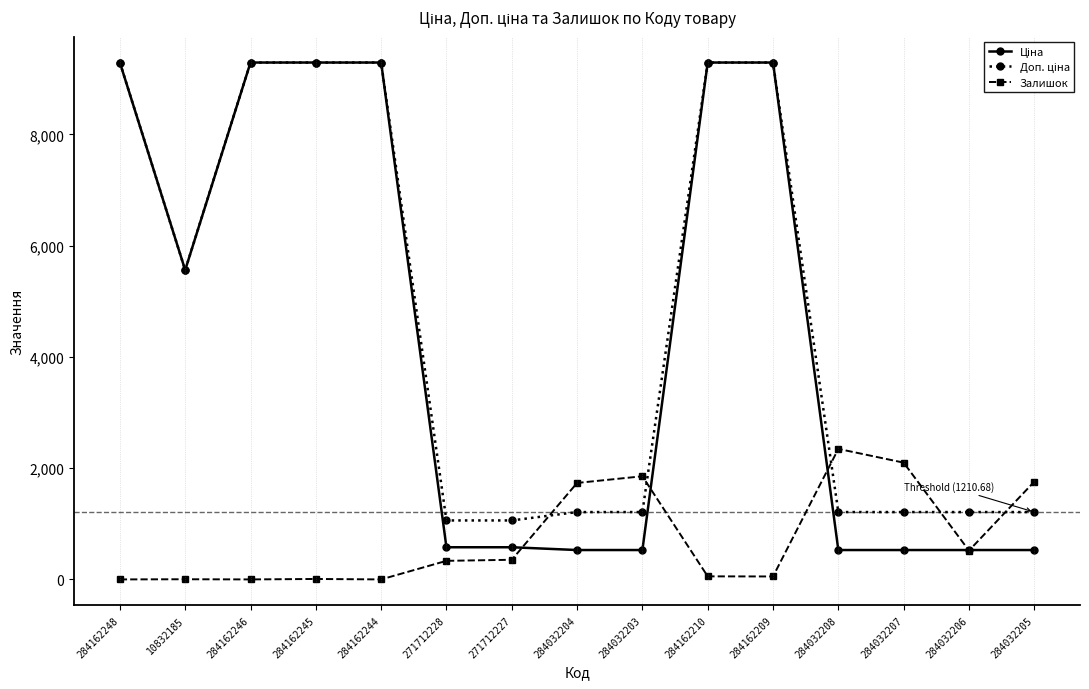

What is the total value across all series at 284032204?

3472.9